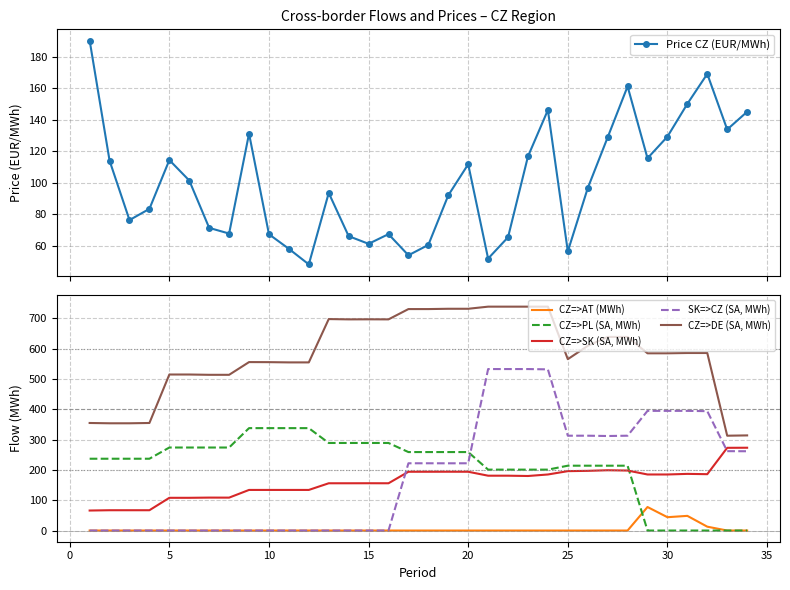

True or false: CZ=>PL (SA, MWh) and CZ=>DE (SA, MWh) cross at least once.

False